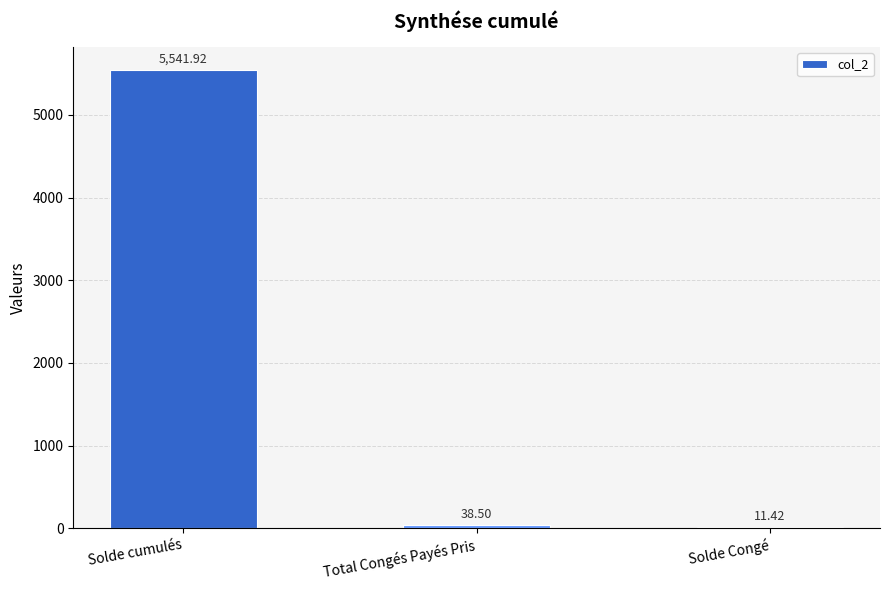

True or false: the data shows 38.5 at Total Congés Payés Pris.

True